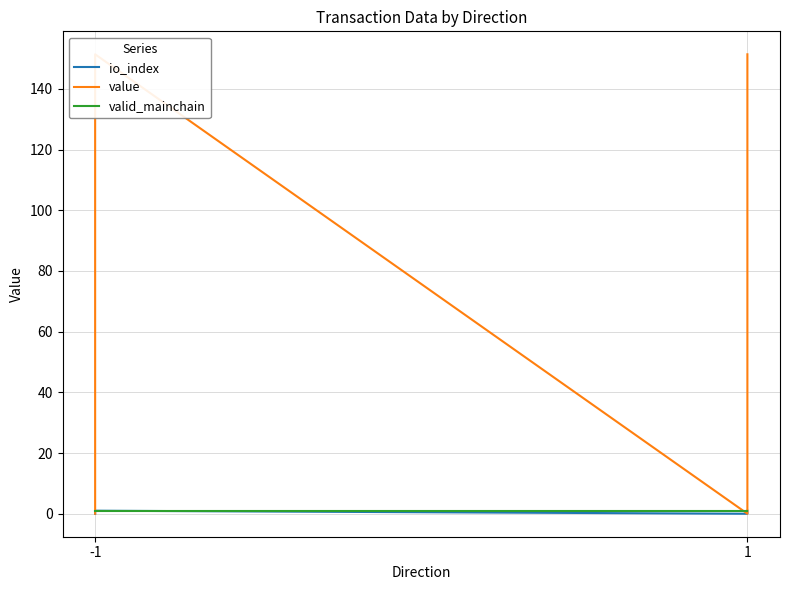

Which series ends up on top after the final intersection of value and valid_mainchain?

value